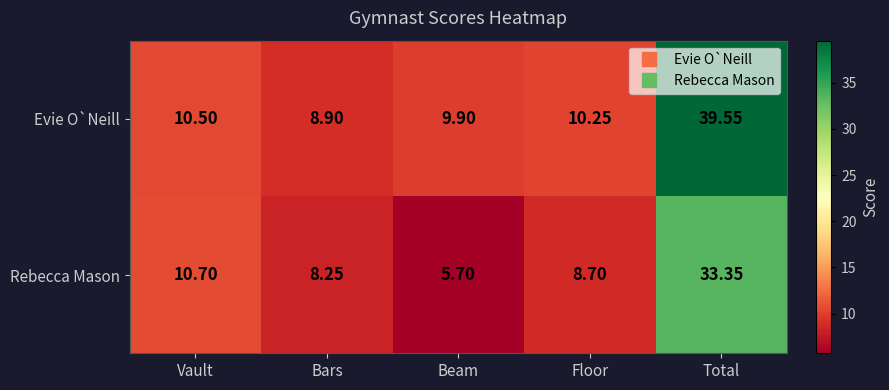

Which series has the widest spread of values?

Evie O`Neill